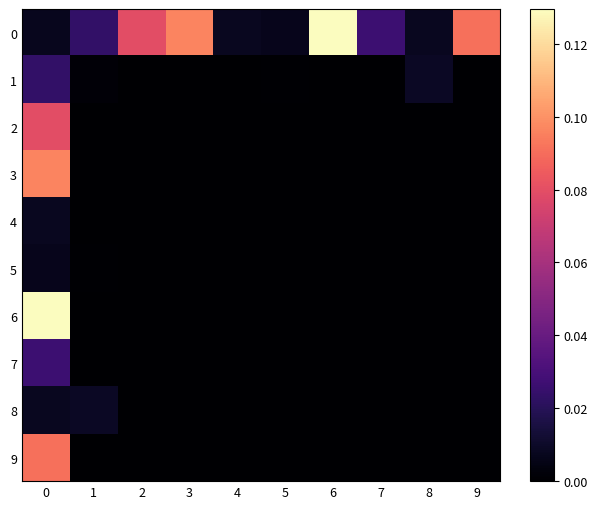

What is the spread (max minus min) of values at 9?

0.1